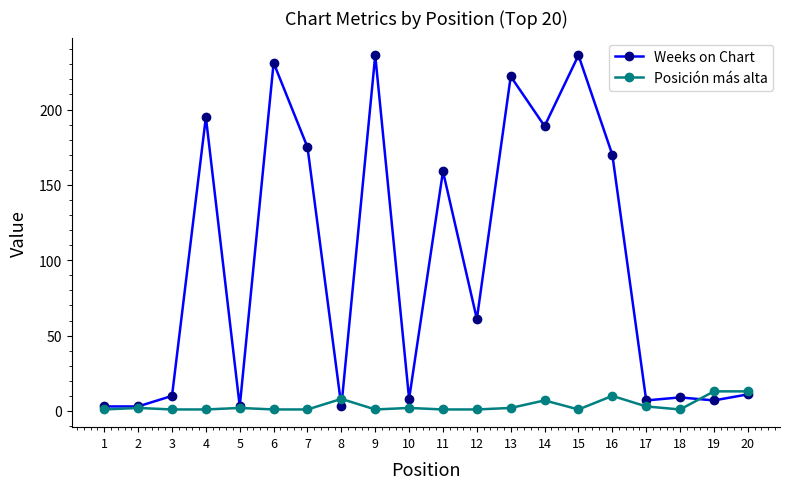

Does the chart have visible grid lines?

No